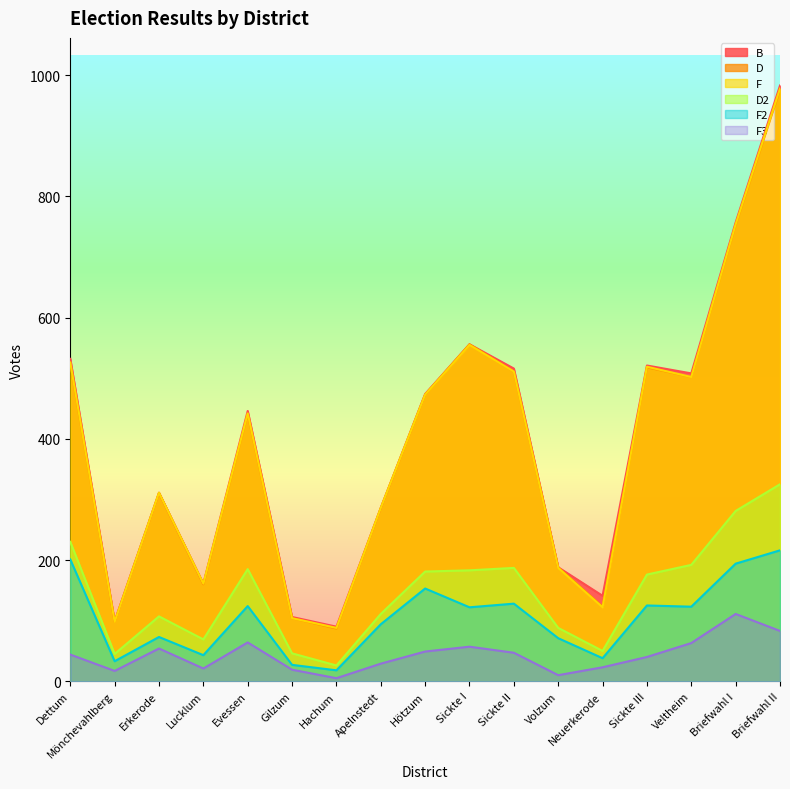

What position from the right is Apelnstedt?

10